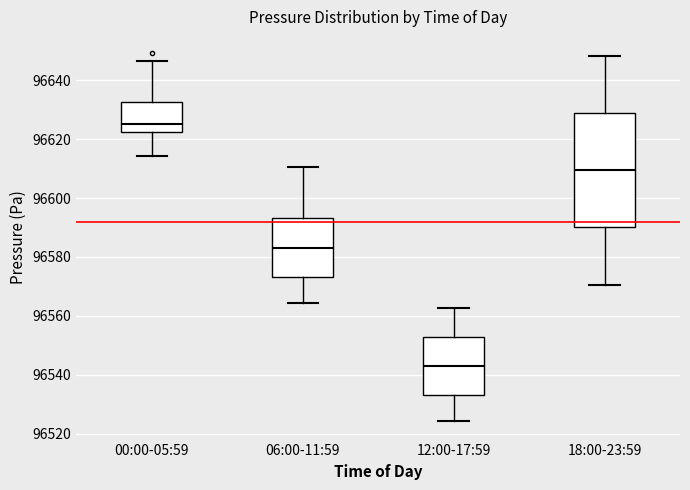

Reading left to right, transcribe this box plot: for each box, give where its median line is, the range the box spans, and where its two whiskers end, as read against the y-axis. The values are not printed on the chart, so give them approximately, as read against the axis.

00:00-05:59: median 96626, box 96622 to 96632, whiskers 96614 to 96646
06:00-11:59: median 96584, box 96574 to 96594, whiskers 96564 to 96610
12:00-17:59: median 96544, box 96534 to 96552, whiskers 96524 to 96562
18:00-23:59: median 96610, box 96590 to 96628, whiskers 96570 to 96648